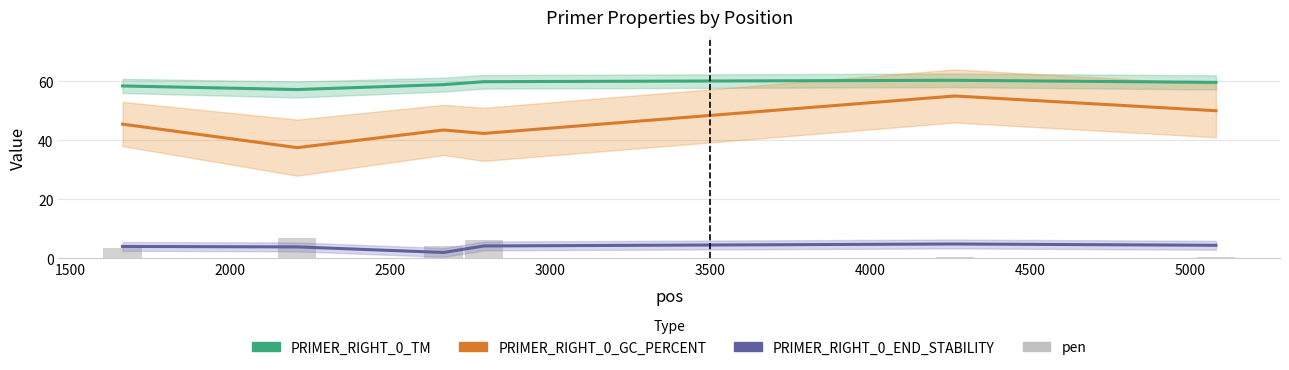

How many bars are there in each group?

4